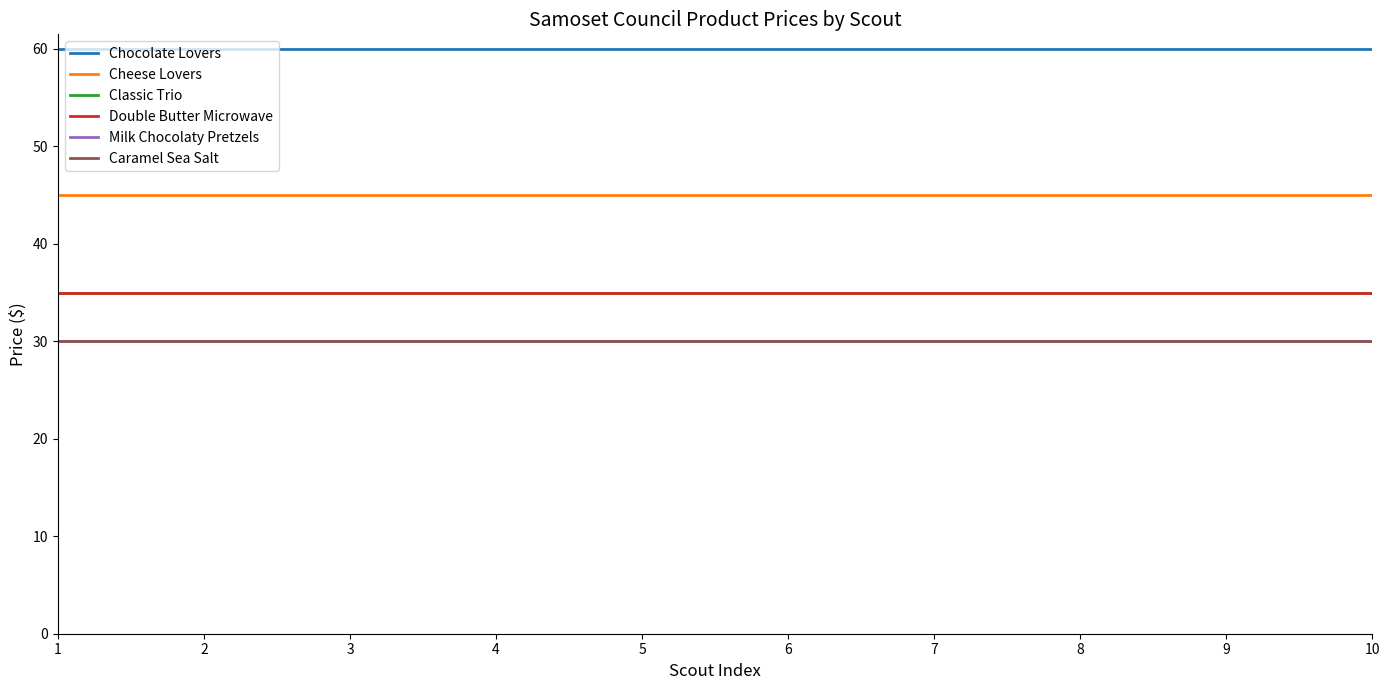

Reading left to right, extract all data points from this chart.

Chocolate Lovers: 1=60	2=60	3=60	4=60	5=60	6=60	7=60	8=60	9=60	10=60
Cheese Lovers: 1=45	2=45	3=45	4=45	5=45	6=45	7=45	8=45	9=45	10=45
Classic Trio: 1=35	2=35	3=35	4=35	5=35	6=35	7=35	8=35	9=35	10=35
Double Butter Microwave: 1=35	2=35	3=35	4=35	5=35	6=35	7=35	8=35	9=35	10=35
Milk Chocolaty Pretzels: 1=30	2=30	3=30	4=30	5=30	6=30	7=30	8=30	9=30	10=30
Caramel Sea Salt: 1=30	2=30	3=30	4=30	5=30	6=30	7=30	8=30	9=30	10=30